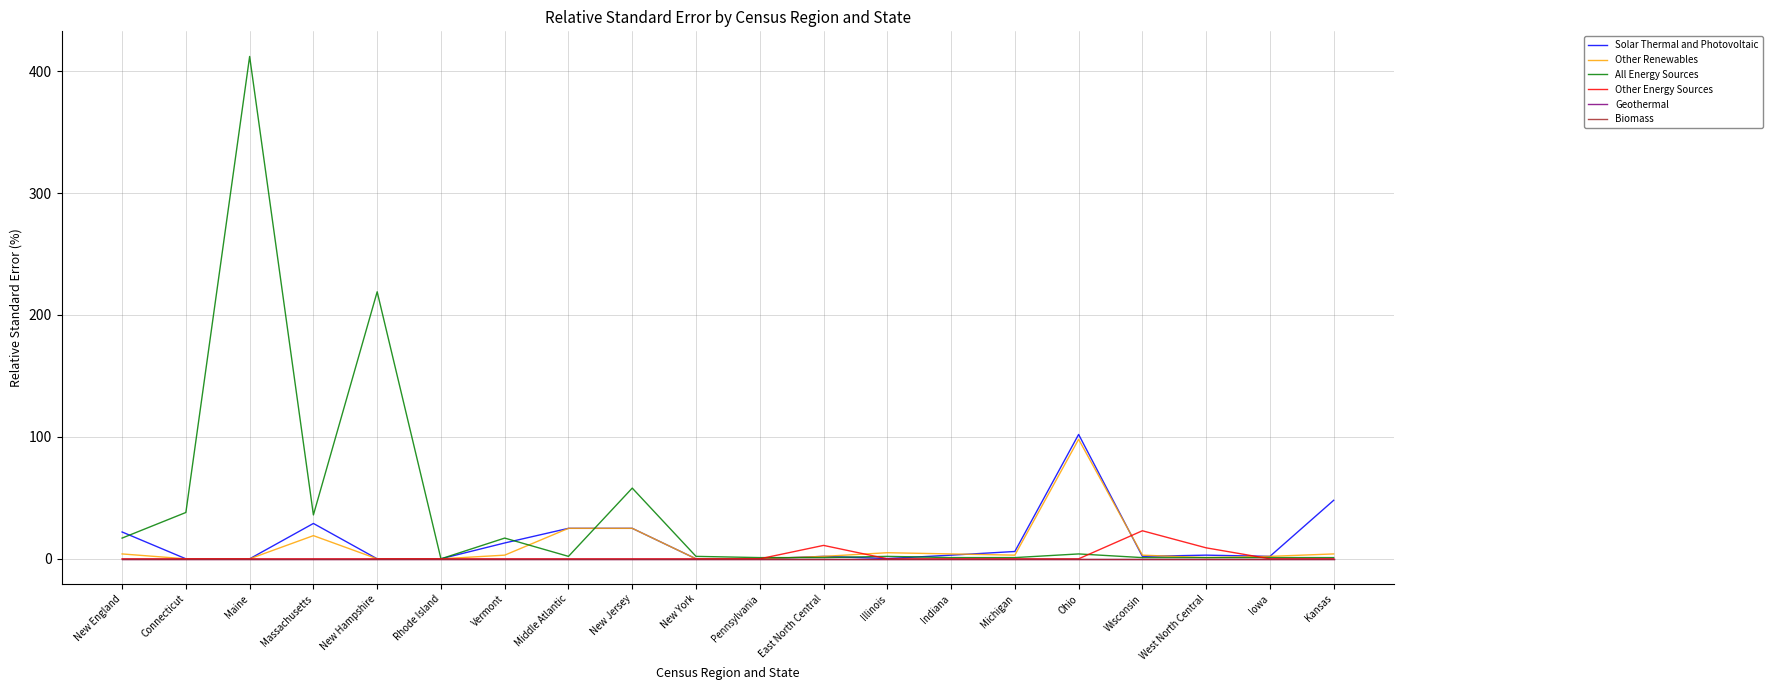

Does the chart have visible grid lines?

Yes